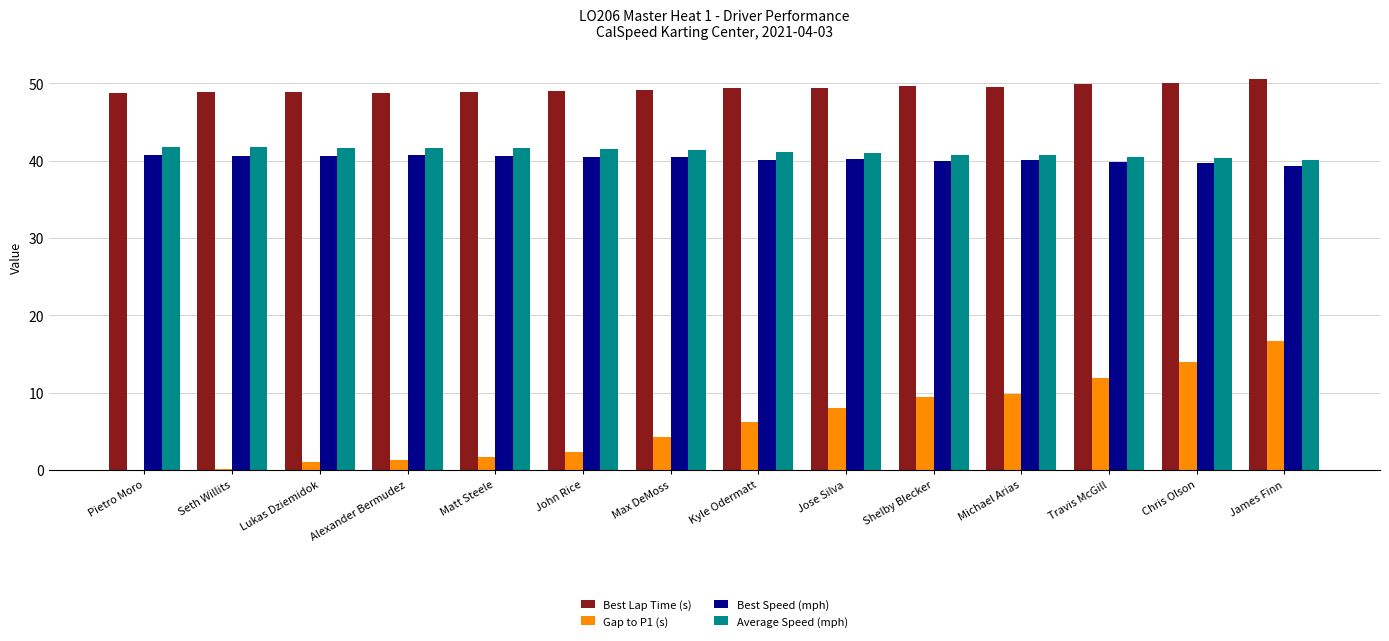

What is the difference between the Best Lap Time (s) values at Chris Olson and Michael Arias?

0.5